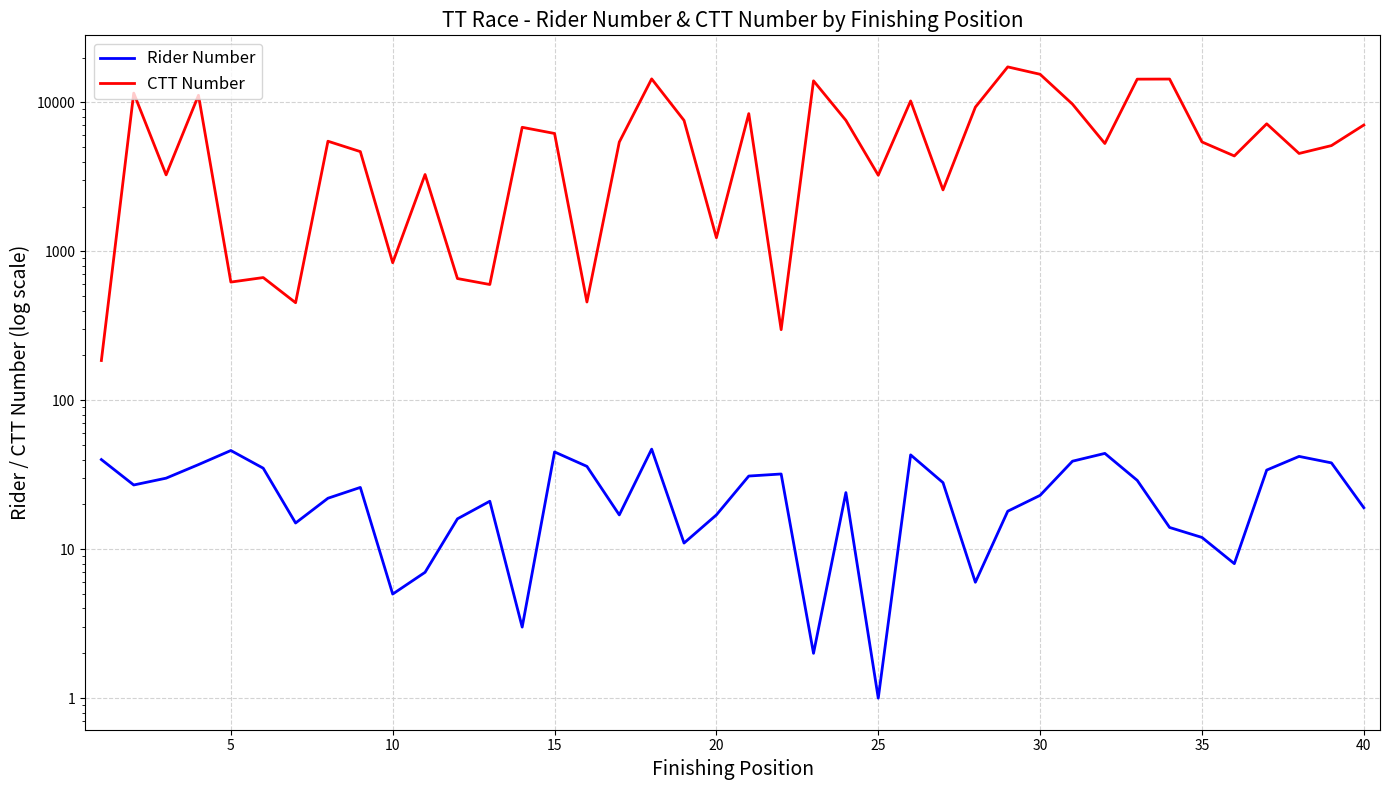

Is the value of CTT Number at 16 greater than the value of Rider Number at 25?

Yes